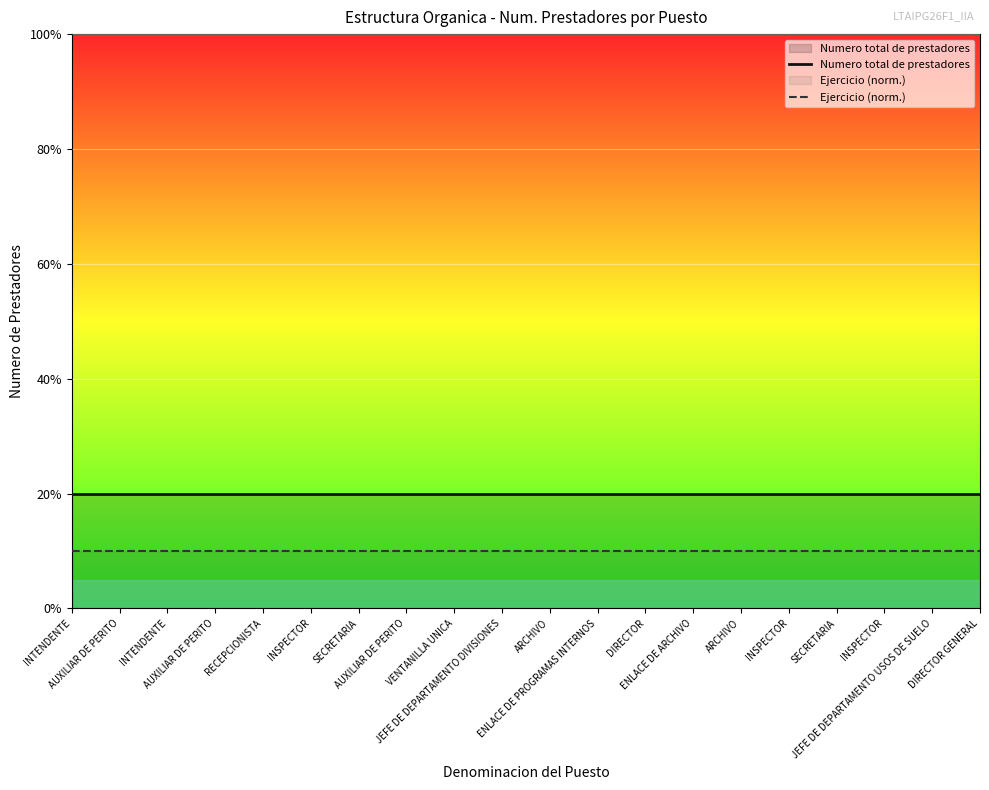

Reading left to right, what are all the values shown in this chart?

Numero total de prestadores: 1.0	1.0	1.0	1.0	1.0	1.0	1.0	1.0	1.0	1.0	1.0	1.0	1.0	1.0	1.0	1.0	1.0	1.0	1.0	1.0
Ejercicio (norm.): 0.5	0.5	0.5	0.5	0.5	0.5	0.5	0.5	0.5	0.5	0.5	0.5	0.5	0.5	0.5	0.5	0.5	0.5	0.5	0.5